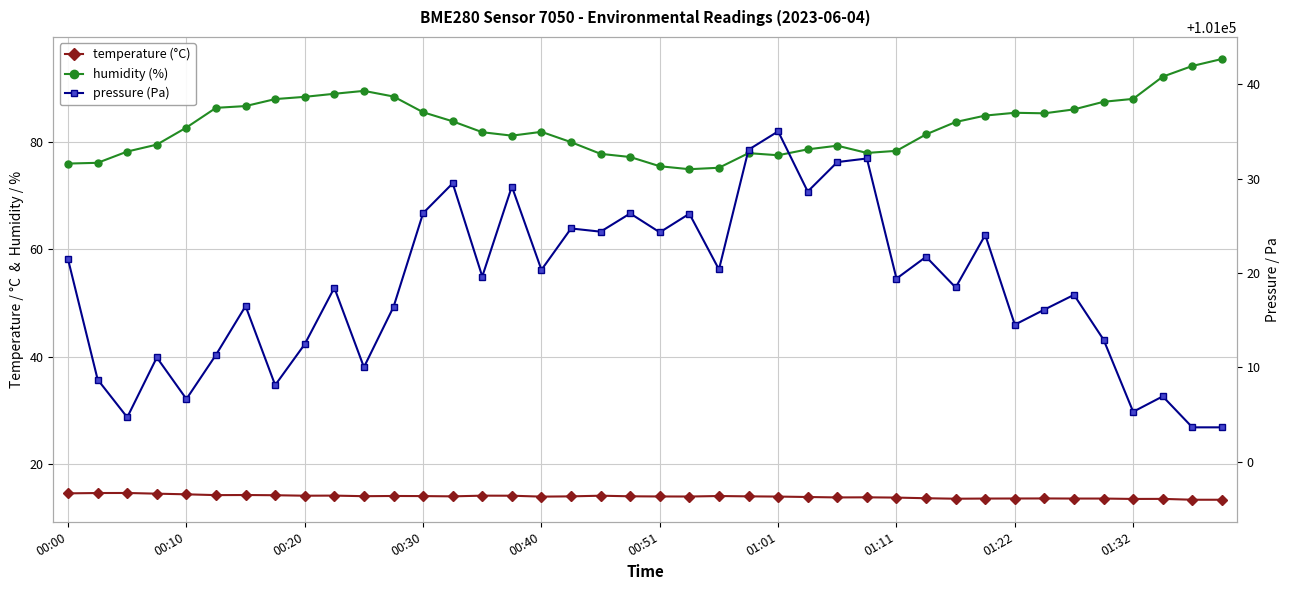

At 29, list the series in order from smallest to largest.

temperature, humidity, pressure